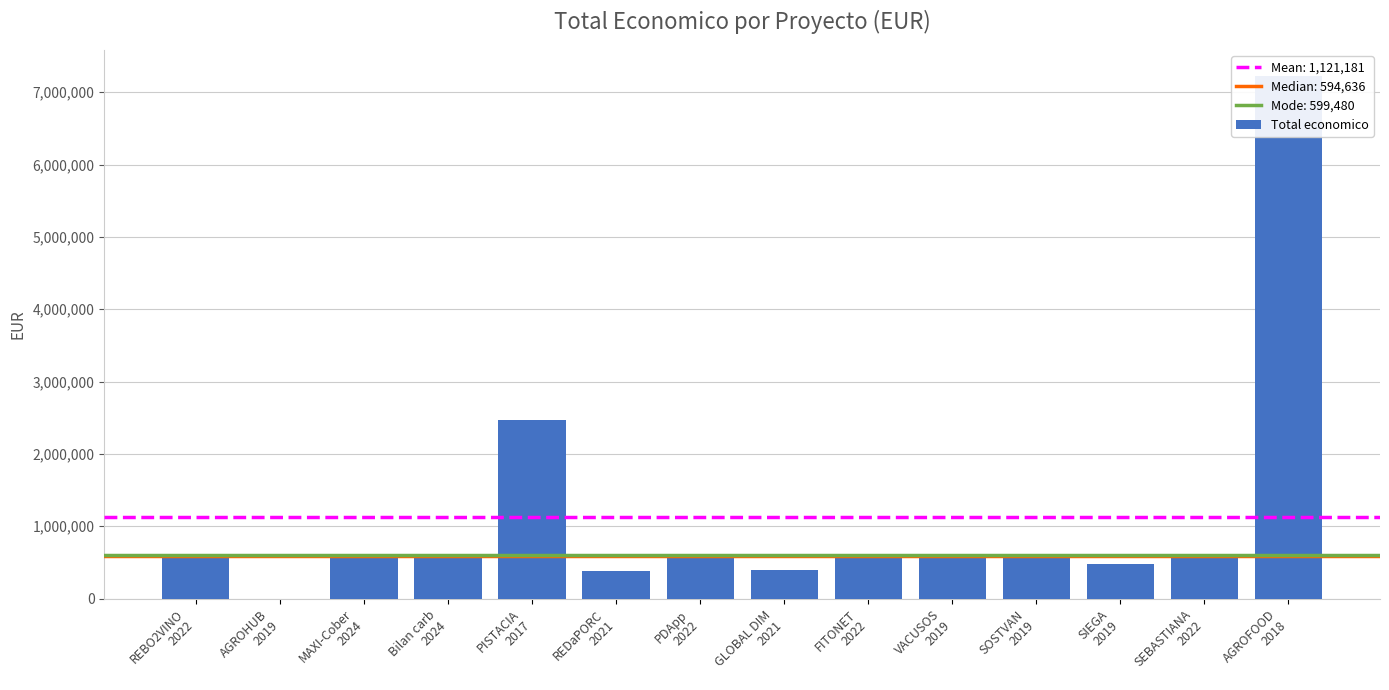

How many values exceed 595133?

6